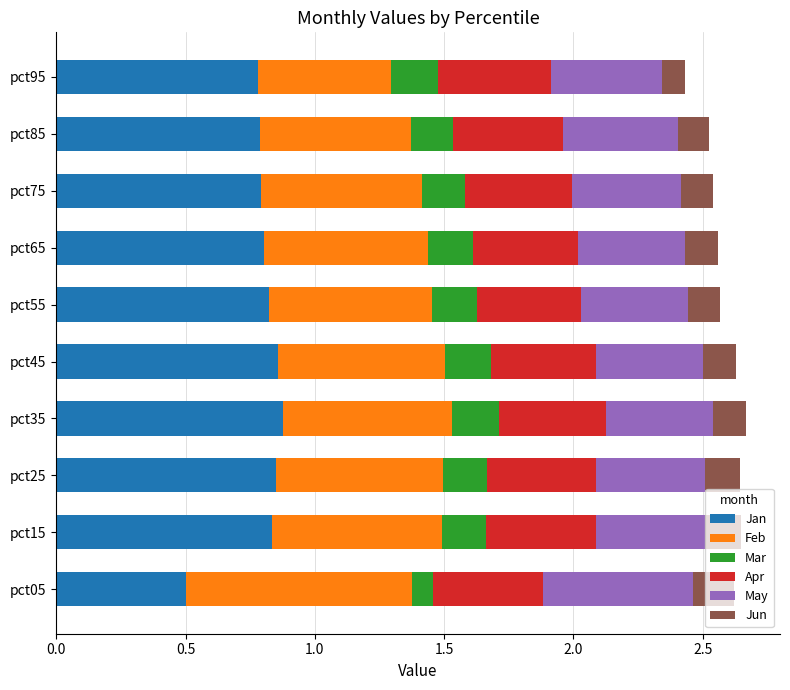

What is the sum of all Jan values?

7.9